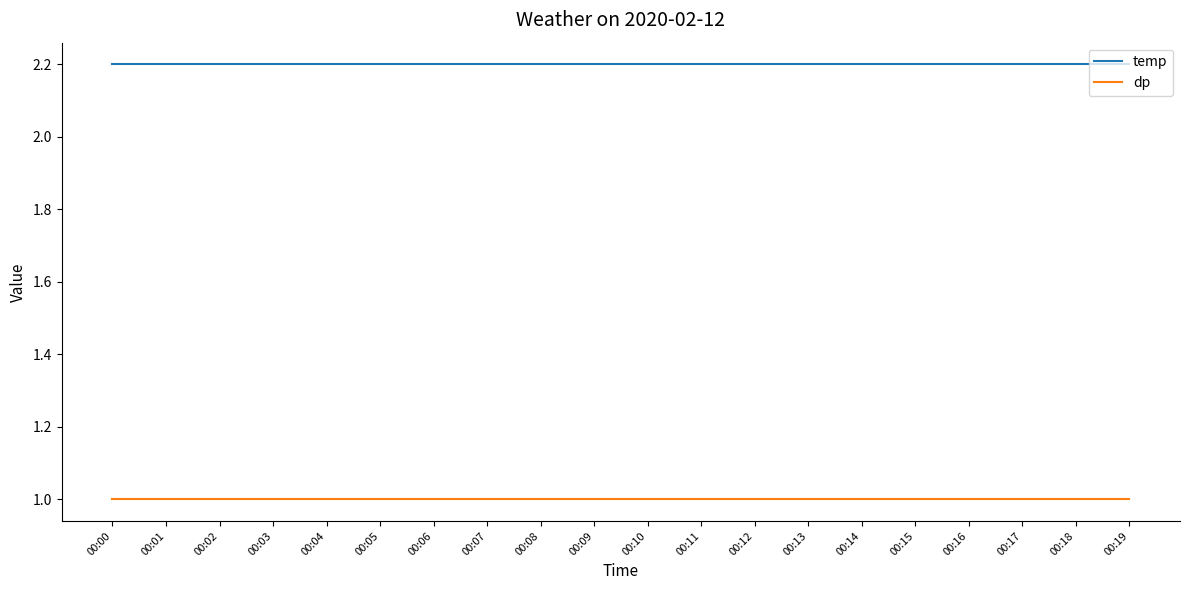

What is the average value of the temp series?

2.2